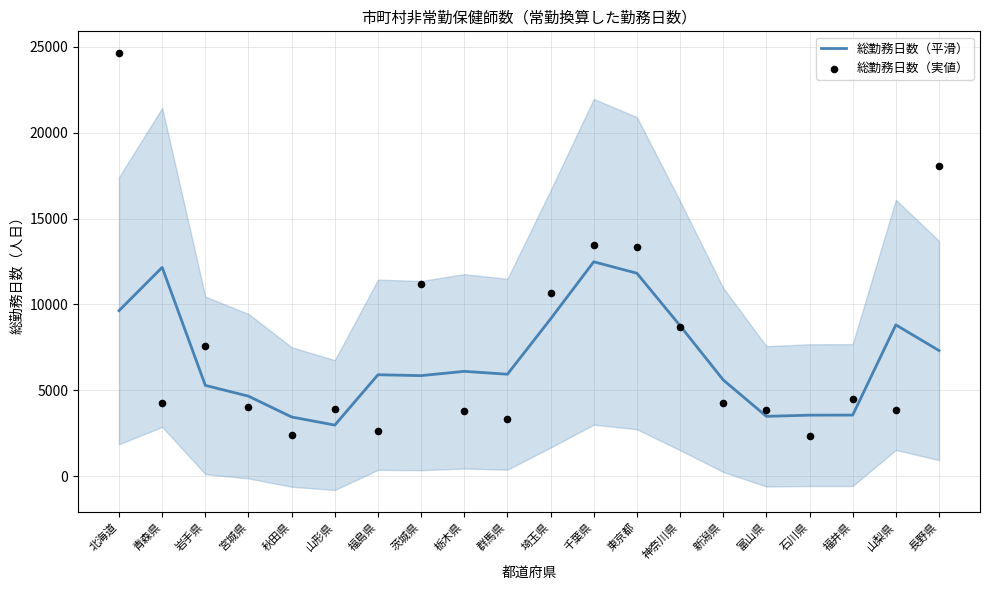

What is the total value across all series at 茨城県?

17036.7